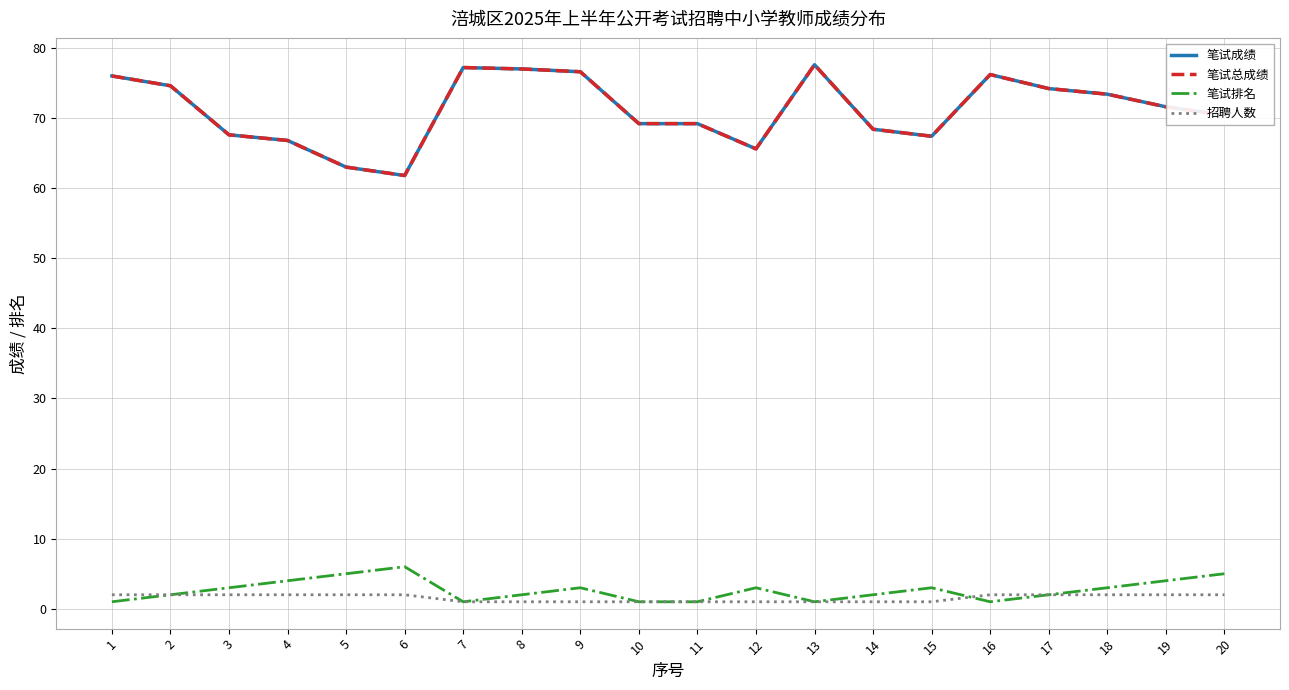

Rank the series at 12 from highest to lowest value.

笔试成绩, 笔试总成绩, 笔试排名, 招聘人数